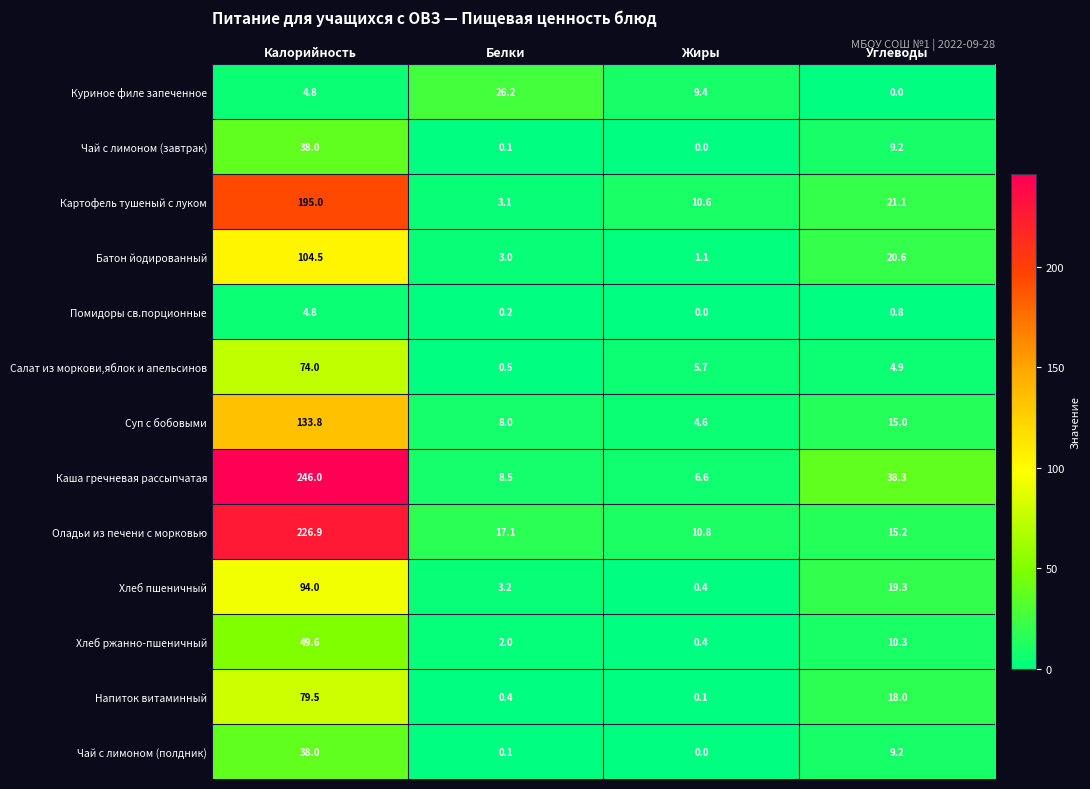

Which series has the largest range (max minus min)?

Каша гречневая рассыпчатая